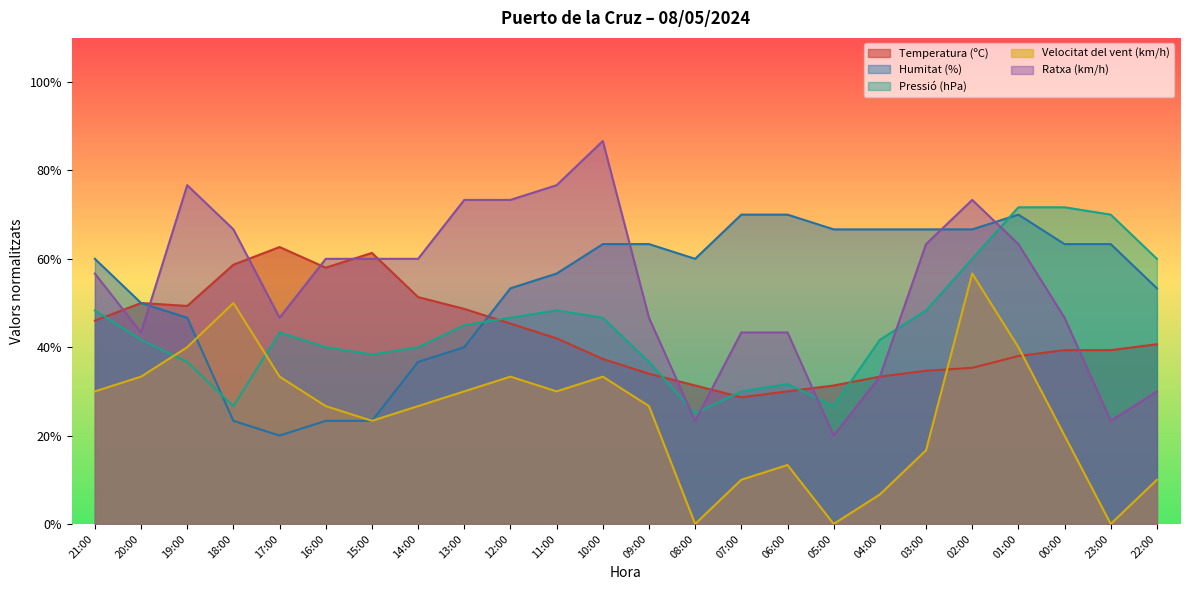

At how many categories does at least one series exceed 45?

24